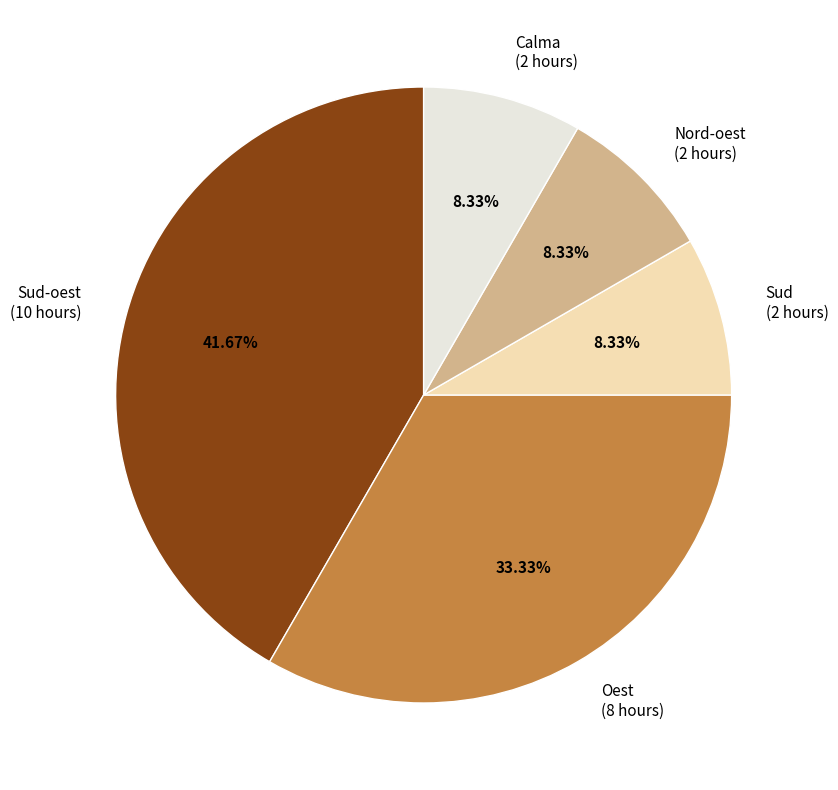

Is the sum of Sud-oest (10 hours) and Oest (8 hours) greater than half?

Yes